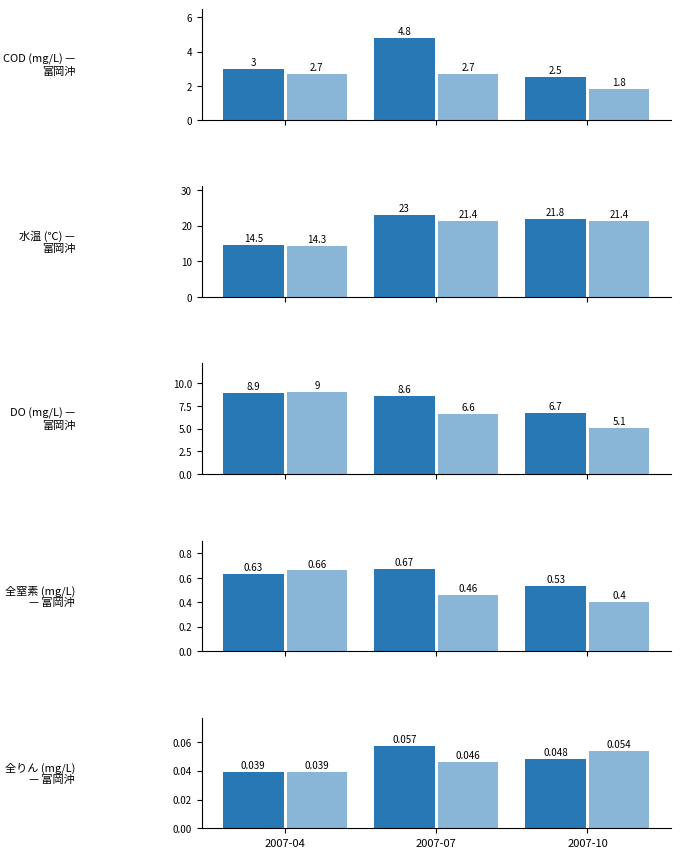

Which series has the largest range (max minus min)?

上層（表層）